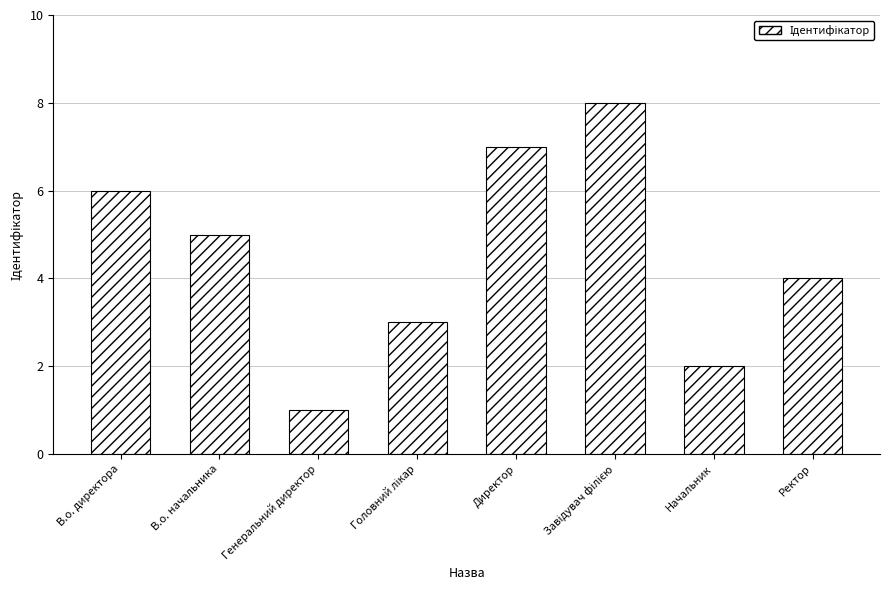

Read the value at Ректор.

4